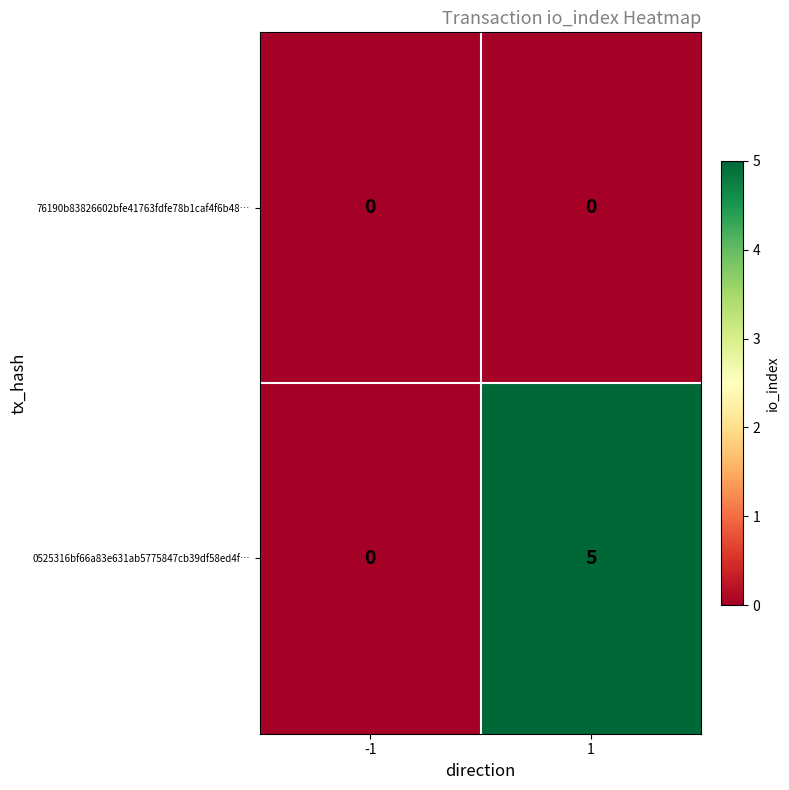

Reading right to left, transcribe all the data shown in this chart.

76190b83826602bfe41763fdfe78b1caf4f6b48…: 1=0	-1=0
0525316bf66a83e631ab5775847cb39df58ed4f…: 1=5	-1=0